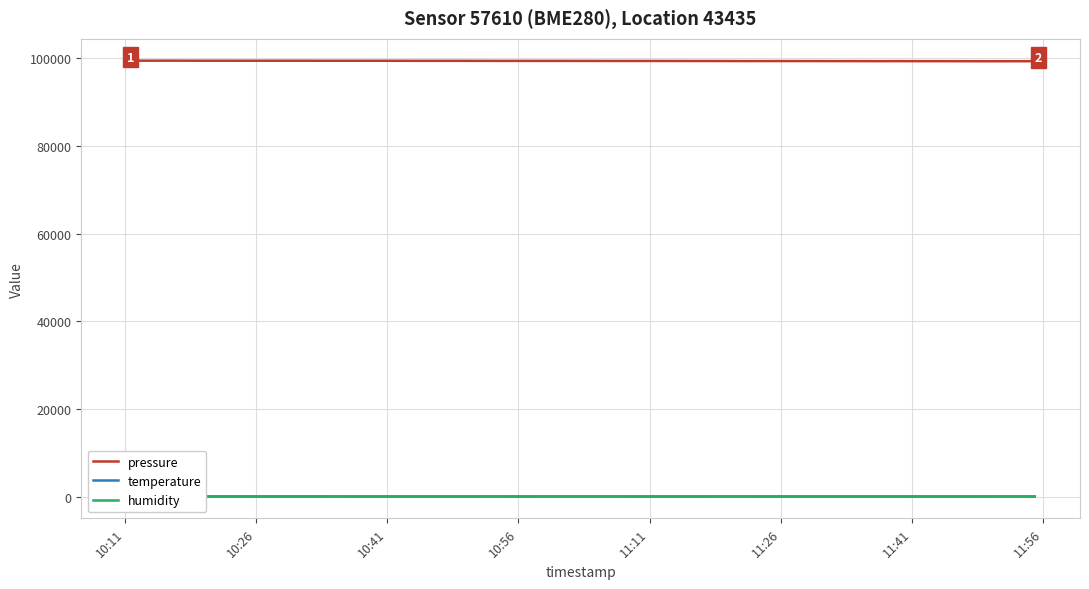

Reading left to right, what are all the values shown in this chart?

pressure: 99477.7	99467.2	99472.1	99464.0	99462.2	99460.6	99456.5	99450.3	99450.8	99452.3	99446.3	99438.0	99435.0	99437.2	99429.2	99418.8	99421.5	99418.3	99417.2	99412.3	99407.4	99406.1	99406.9	99398.8	99395.0	99388.0	99377.1	99380.4	99382.1	99378.5	99372.3	99367.3	99358.7	99361.9	99353.8	99354.8	99348.3	99337.6	99345.6	99345.6
temperature: 21.8	22.1	22.0	22.0	22.1	22.1	22.7	22.8	23.0	22.9	22.9	23.0	23.0	23.0	23.3	23.1	23.1	23.2	23.2	23.2	23.3	23.3	23.4	23.4	23.6	23.8	23.7	23.7	23.9	24.0	24.0	23.9	24.0	24.1	24.1	24.2	24.3	24.7	24.5	24.4
humidity: 51.0	53.5	54.0	54.8	52.1	54.0	52.9	52.0	48.7	47.6	47.1	46.7	47.4	47.2	43.8	43.2	48.5	49.8	50.5	50.9	50.6	48.5	49.2	47.9	44.3	43.2	42.8	45.0	45.9	46.1	46.4	46.8	47.7	46.9	47.2	48.5	46.4	42.1	42.5	42.9